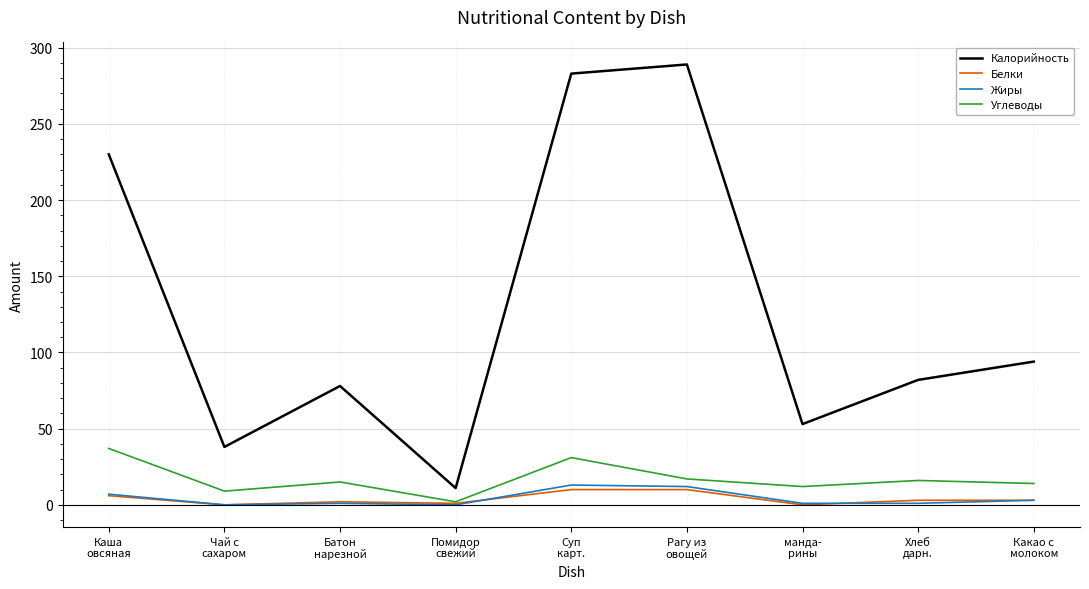

How many series are shown in this chart?

4